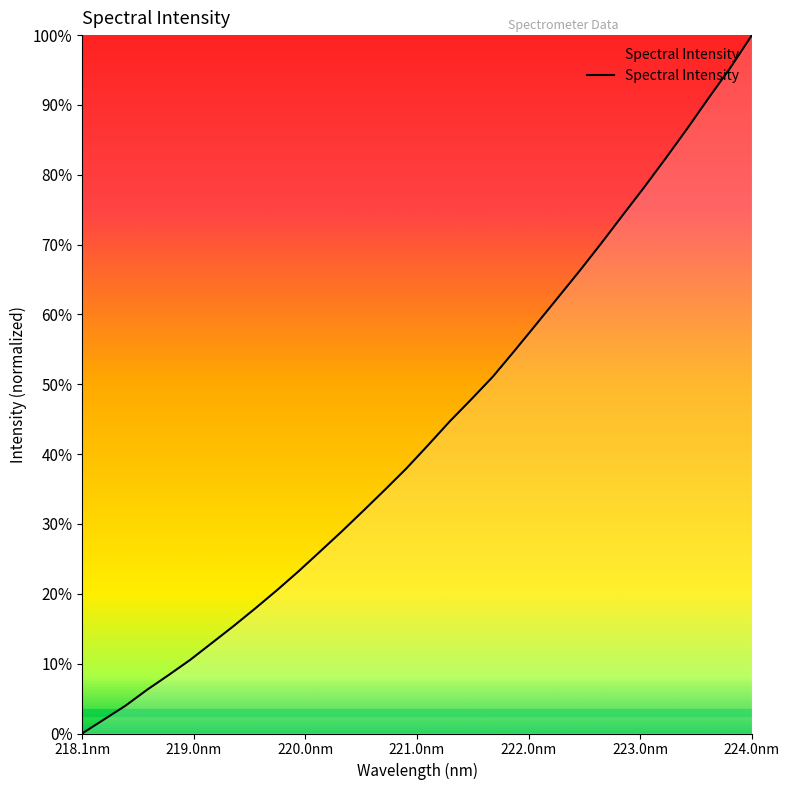

Does the chart have visible grid lines?

No